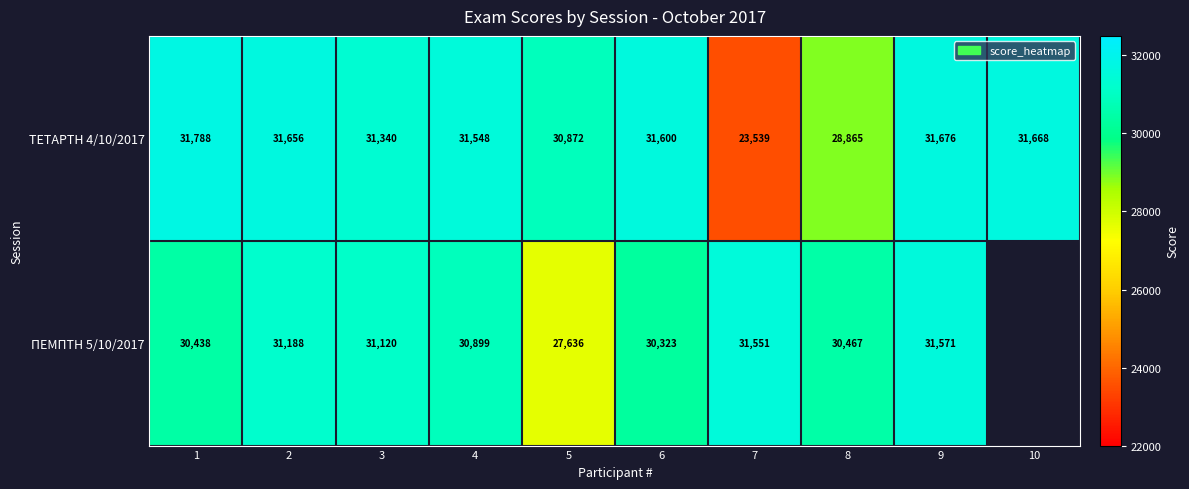

What is the average value of the ΤΕΤΑΡΤΗ 4/10/2017 series?

30455